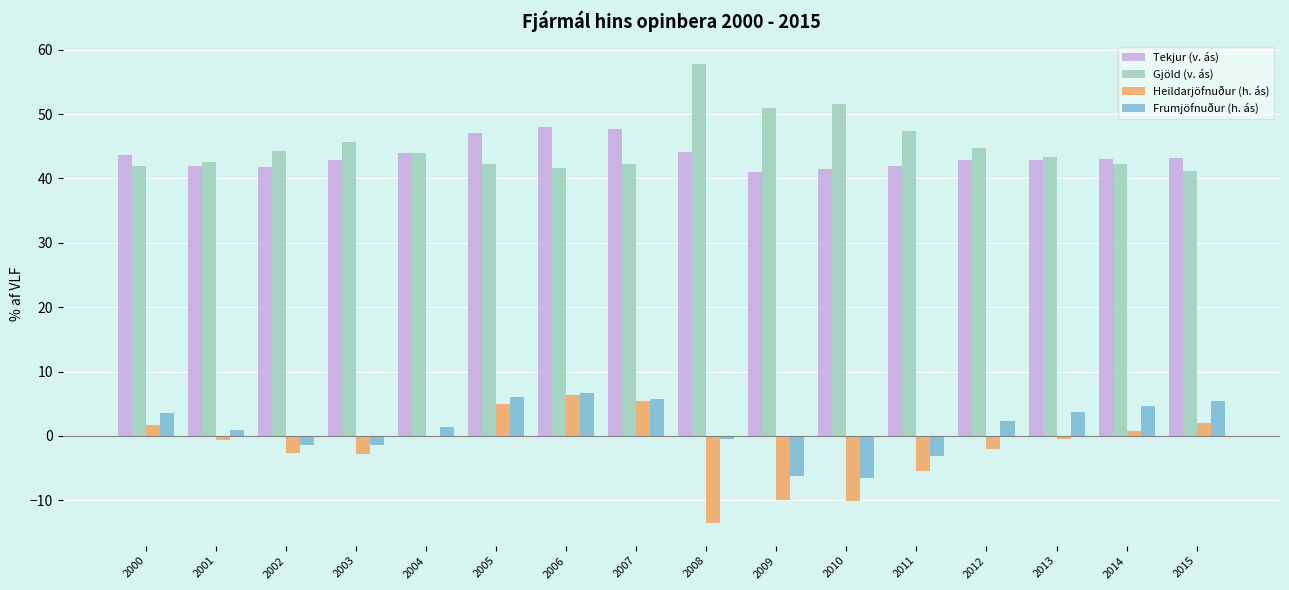

Does the chart contain stacked bars?

No